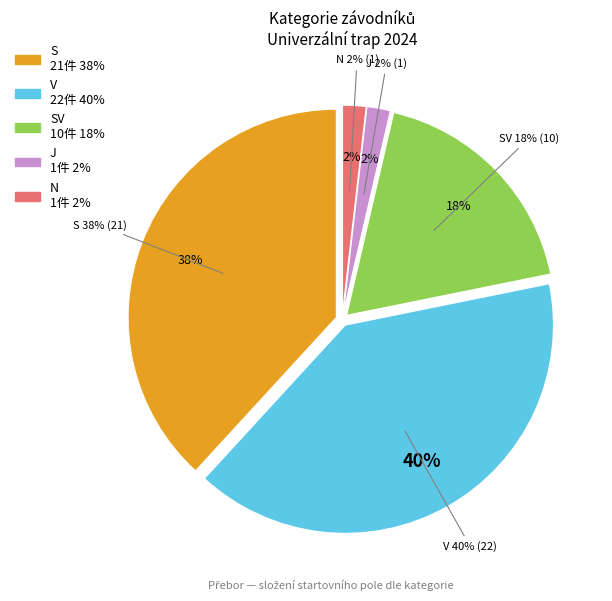

True or false: J accounts for 1% of the total.

False